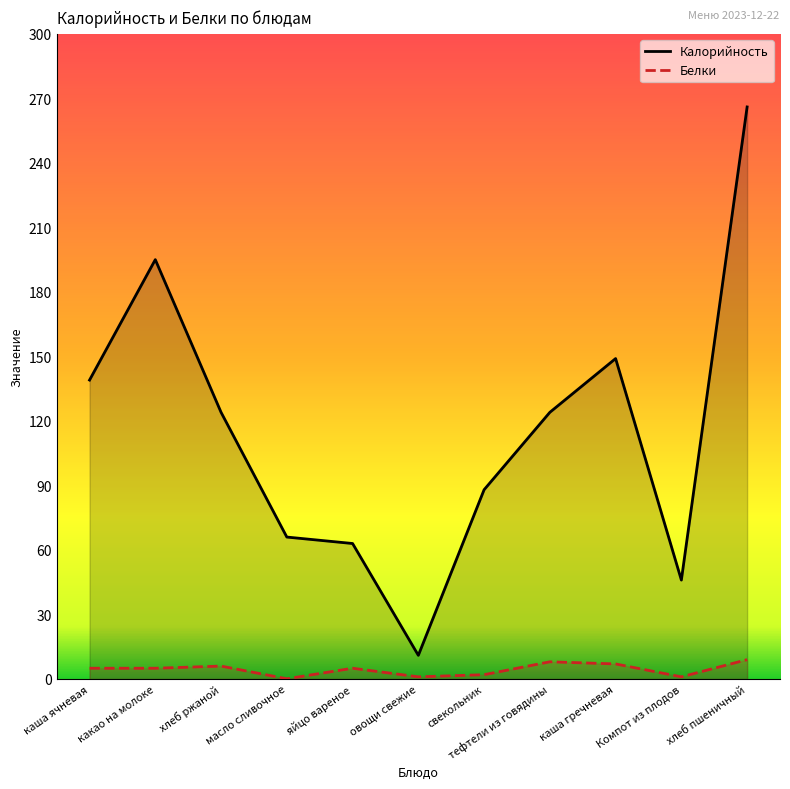

What is the label of the 9th point from the left?

каша гречневая